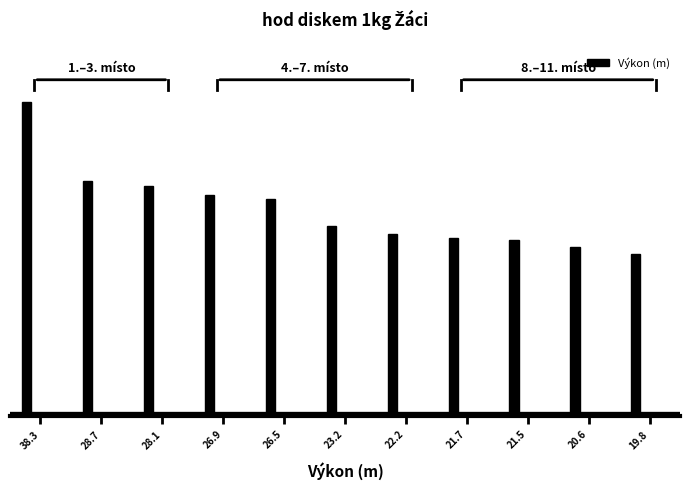

What is the greatest value displayed?

38.3